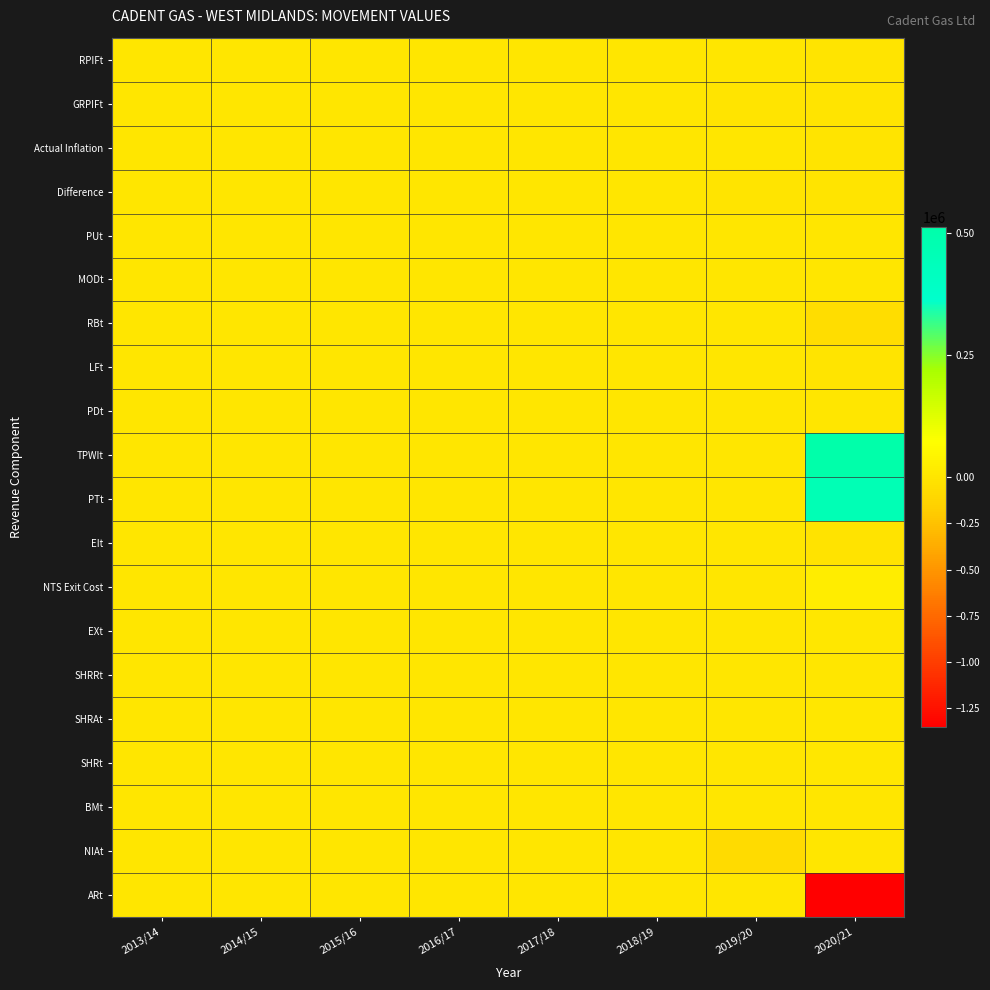

Between 2013/14 and 2014/15, which series saw the biggest shift?

RPIFt